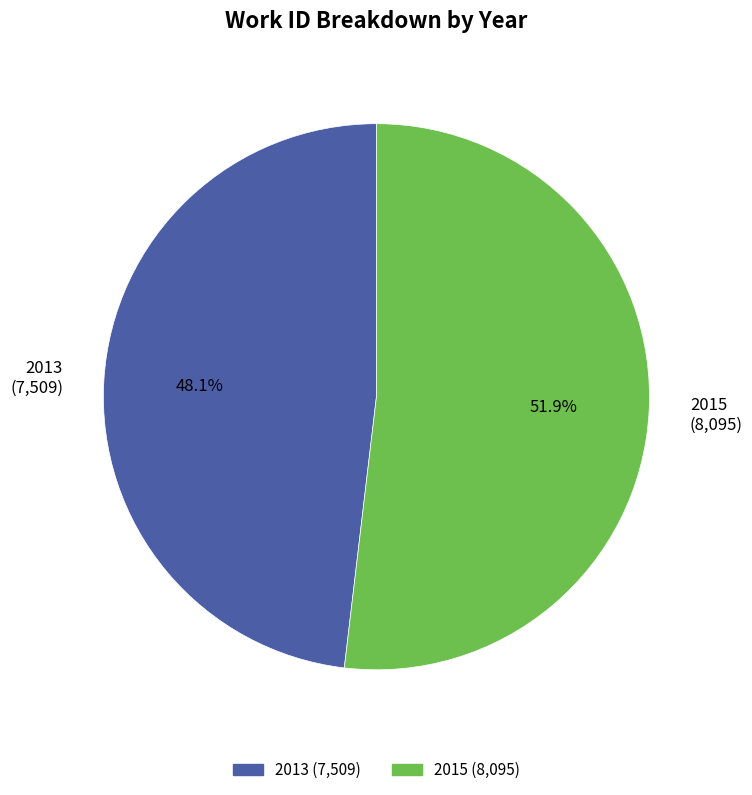

Is there a majority slice in this chart?

Yes